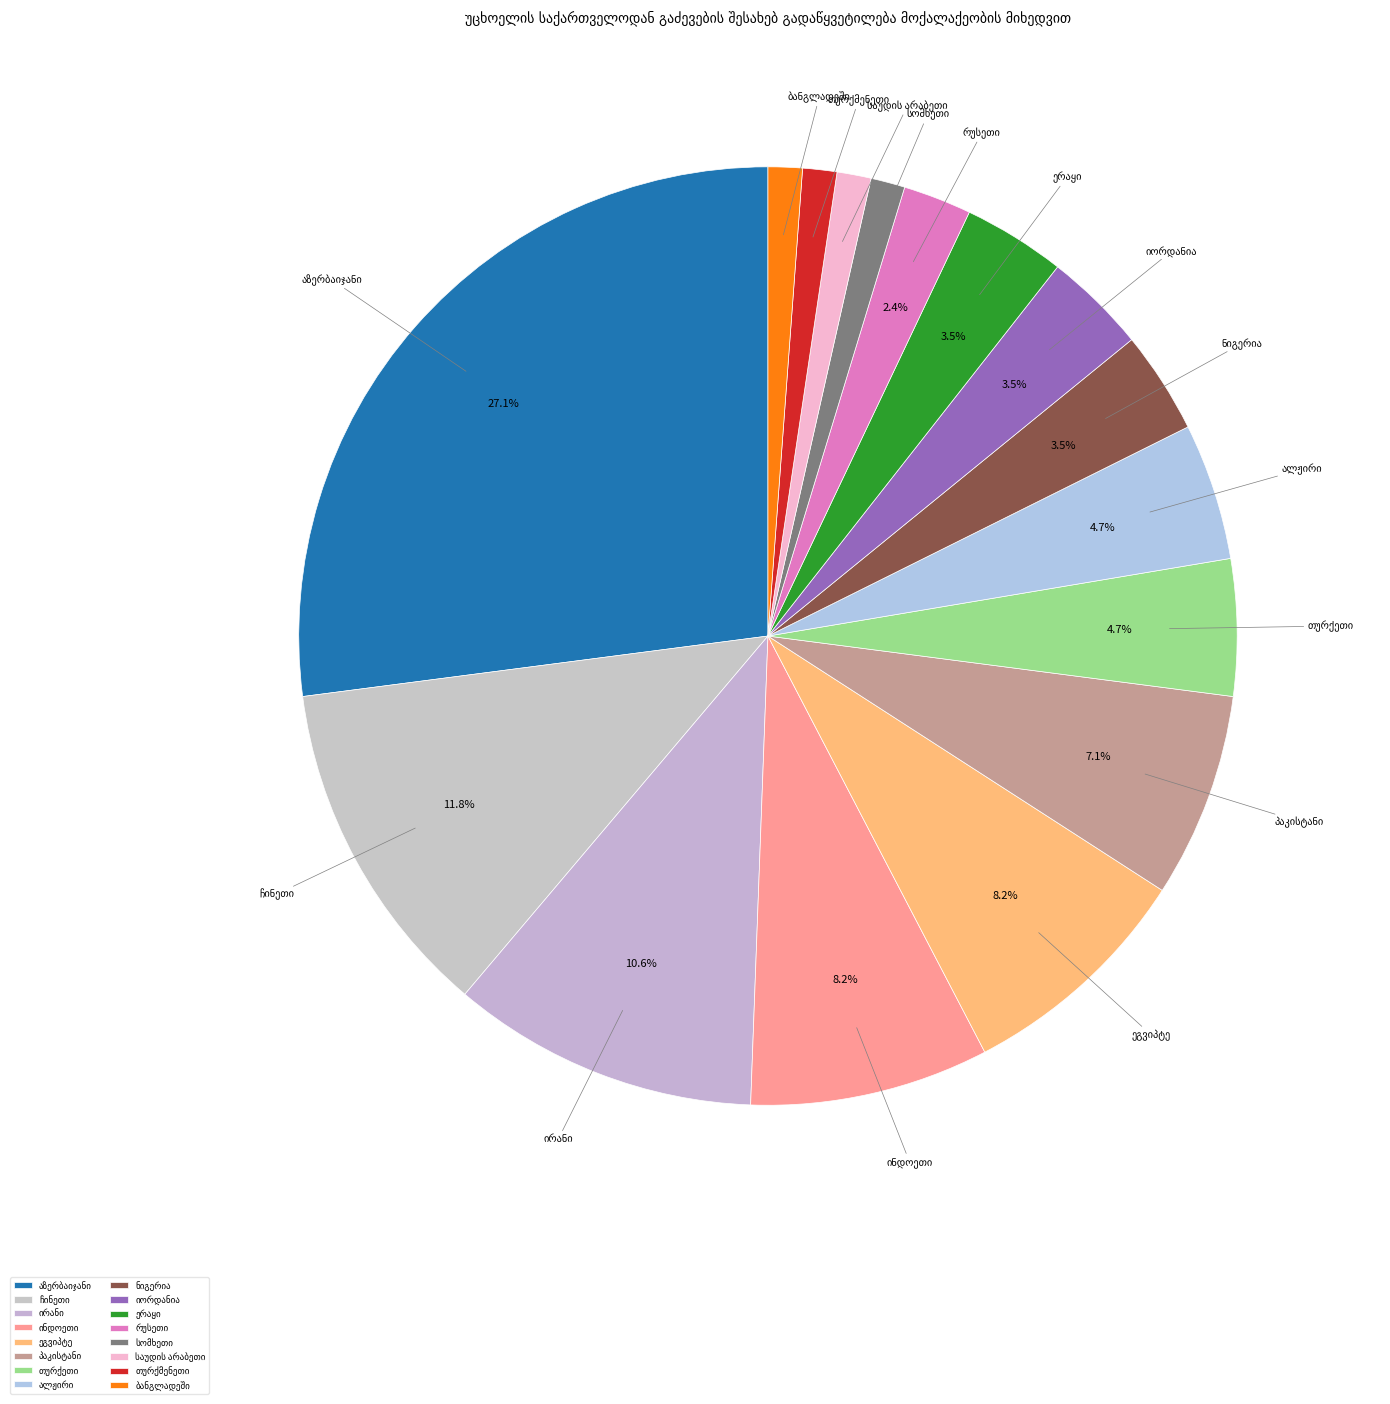

Is there a majority slice in this chart?

No